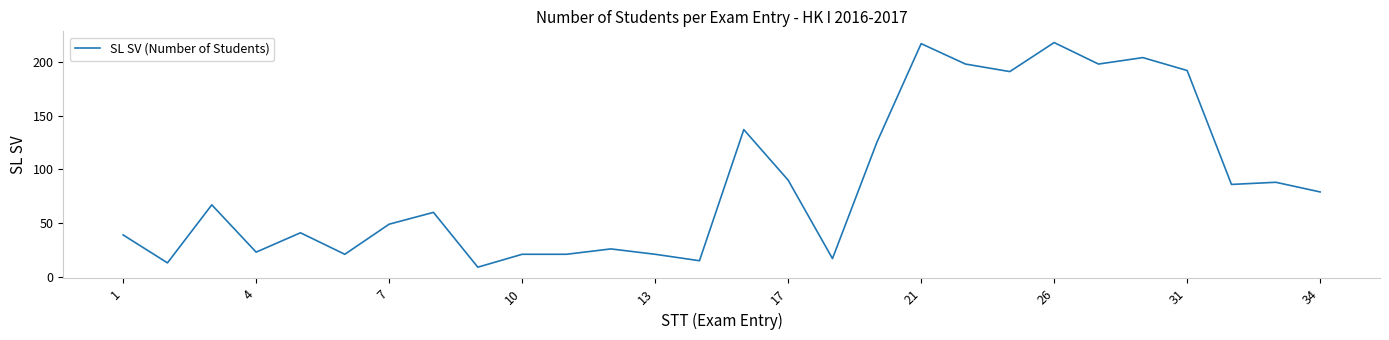

Reading left to right, what are all the values shown in this chart?

39	13	67	23	41	21	49	60	9	21	21	26	21	15	137	90	17	125	217	198	191	218	198	204	192	86	88	79